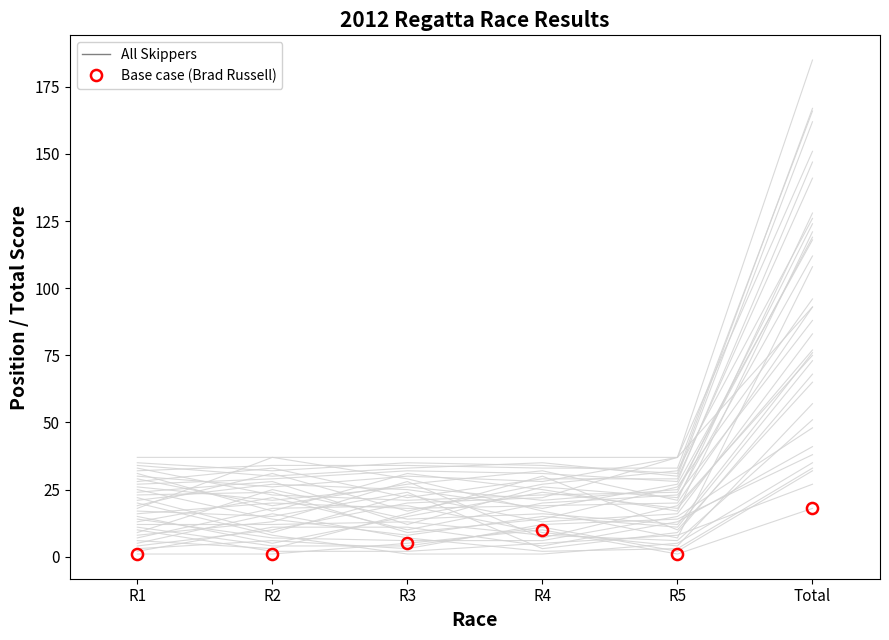

Reading left to right, list all the values displayed in this chart.

1	1	5	10	1	18